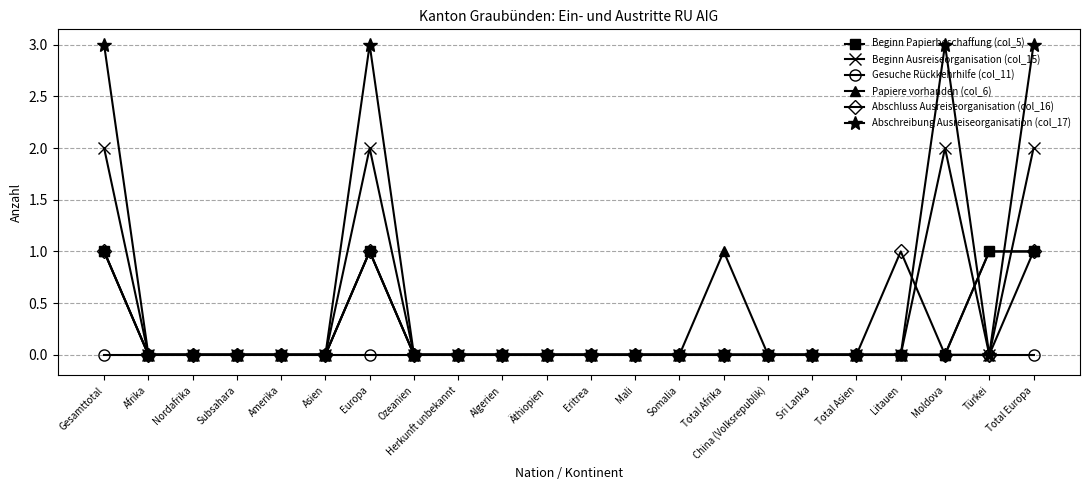

Is this an area chart (filled region under the line)?

No